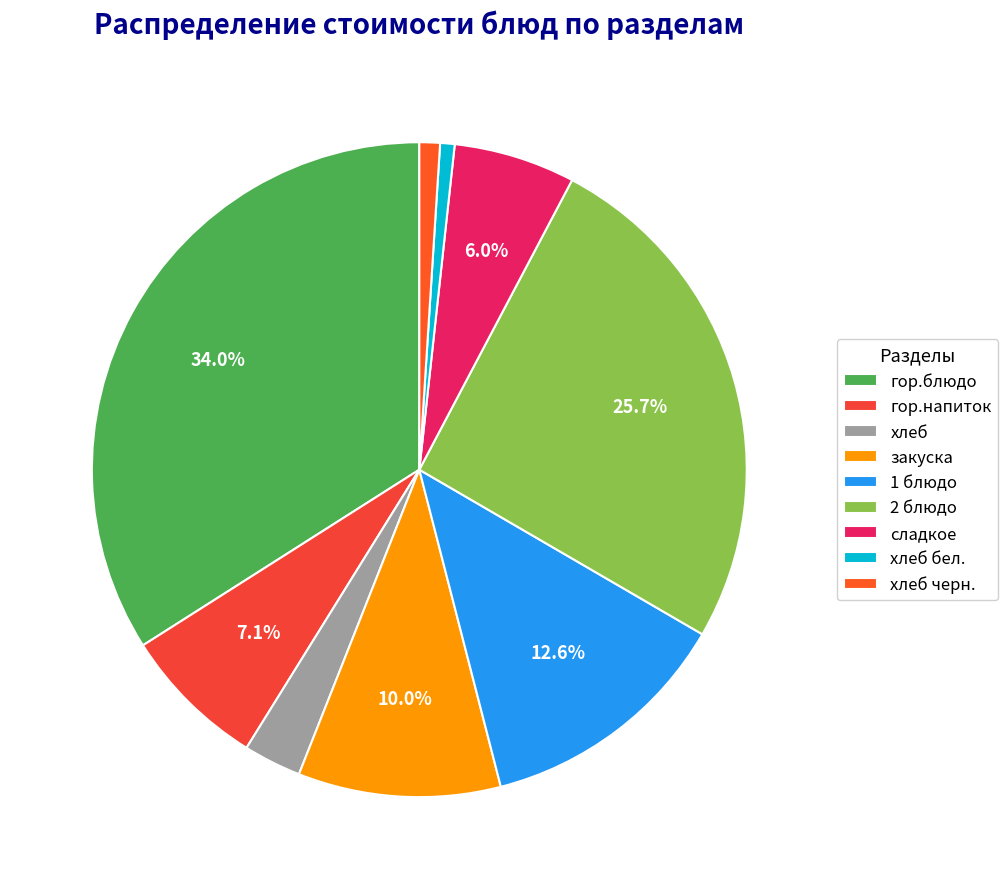

How many slices are in this pie chart?

9